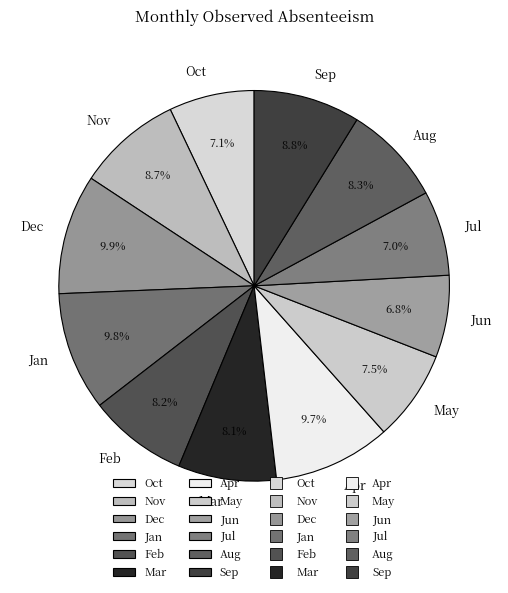

What percentage is the Apr slice, to the nearest percent?

10%